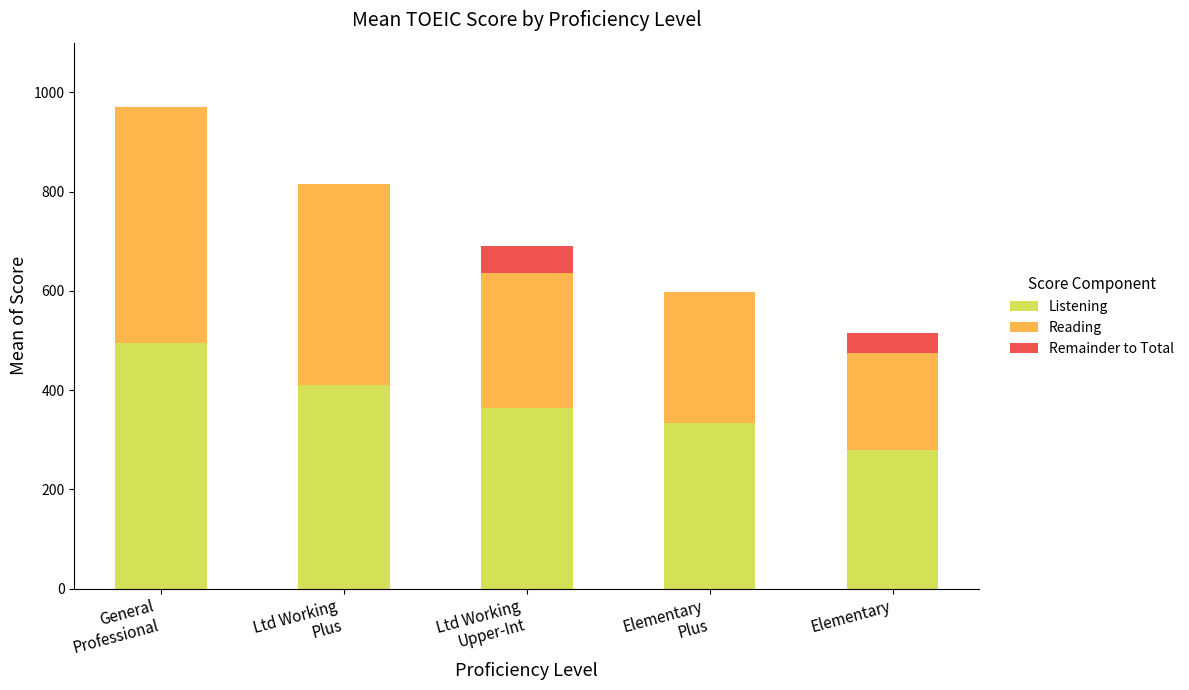

Is the value of Listening at General
Professional greater than the value of Reading at Elementary
Plus?

Yes